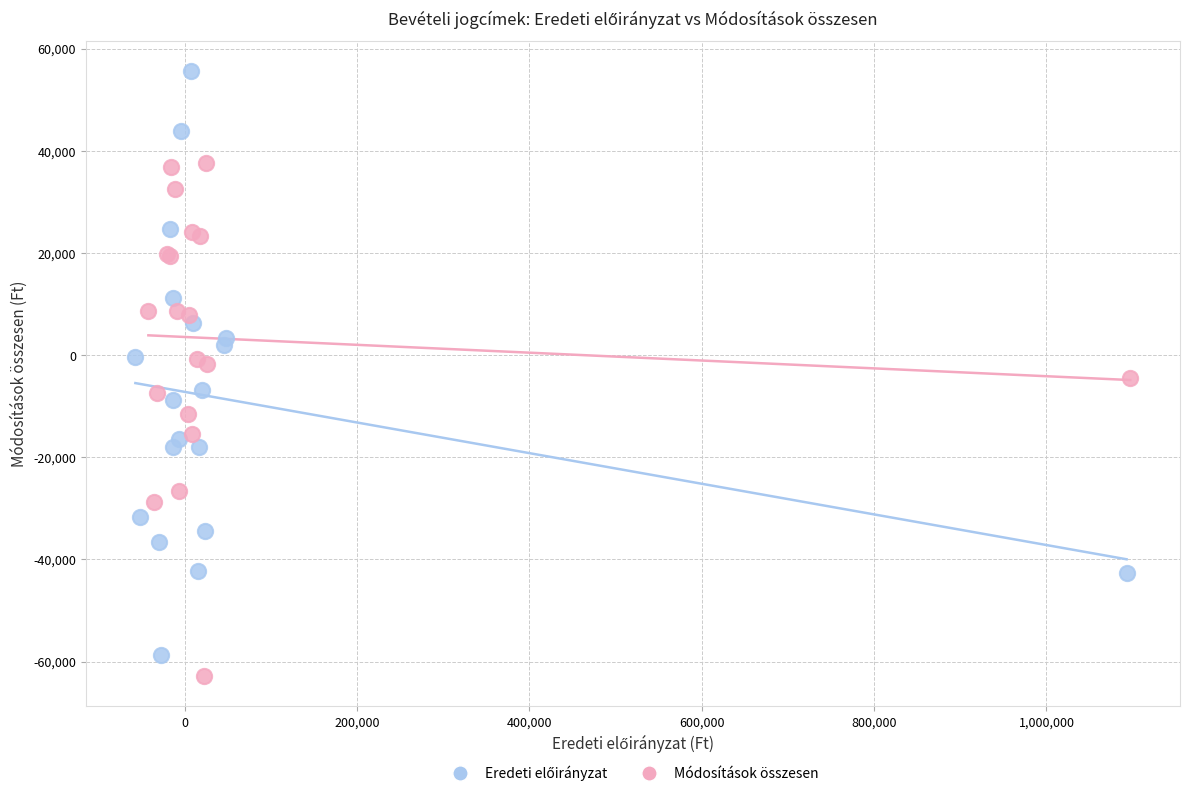

Which series contains the lowest Y value?

Módosítások összesen